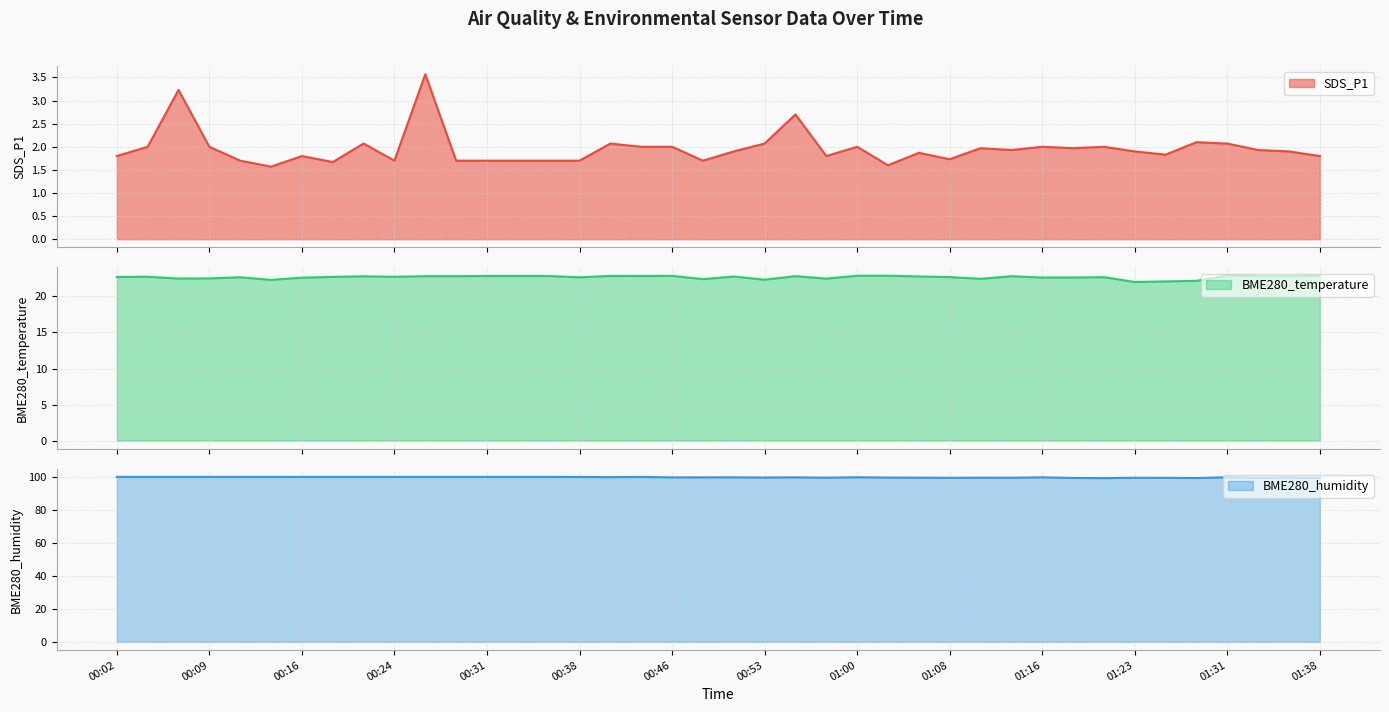

The value of SDS_P1 at 00:09 is 3.2. True or false?

False